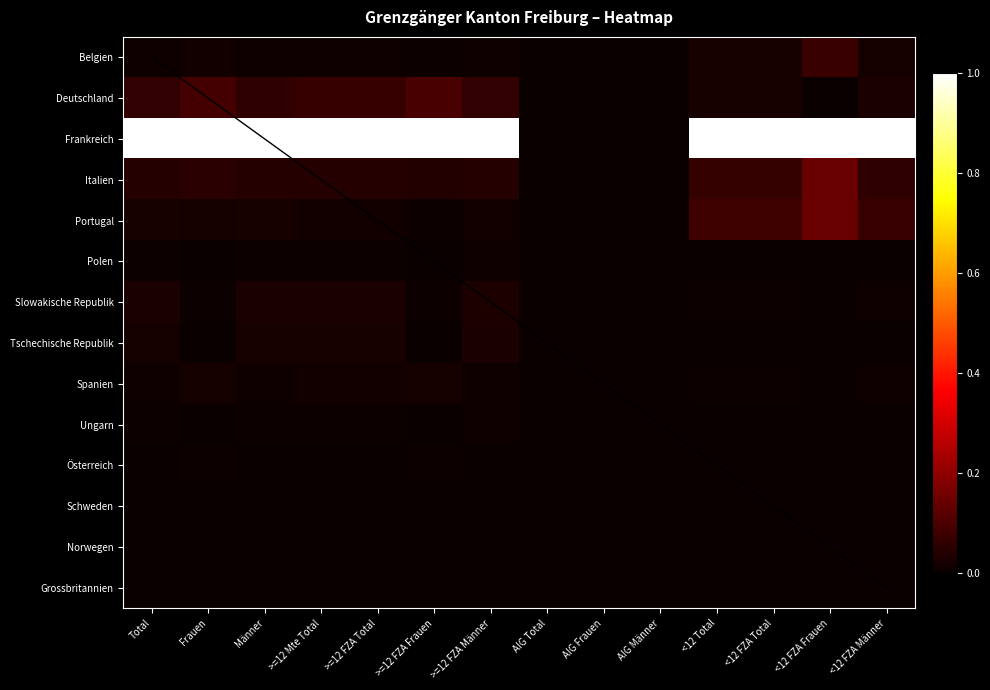

Is the value of Italien at >=12 FZA Total greater than the value of Spanien at >=12 FZA Total?

Yes